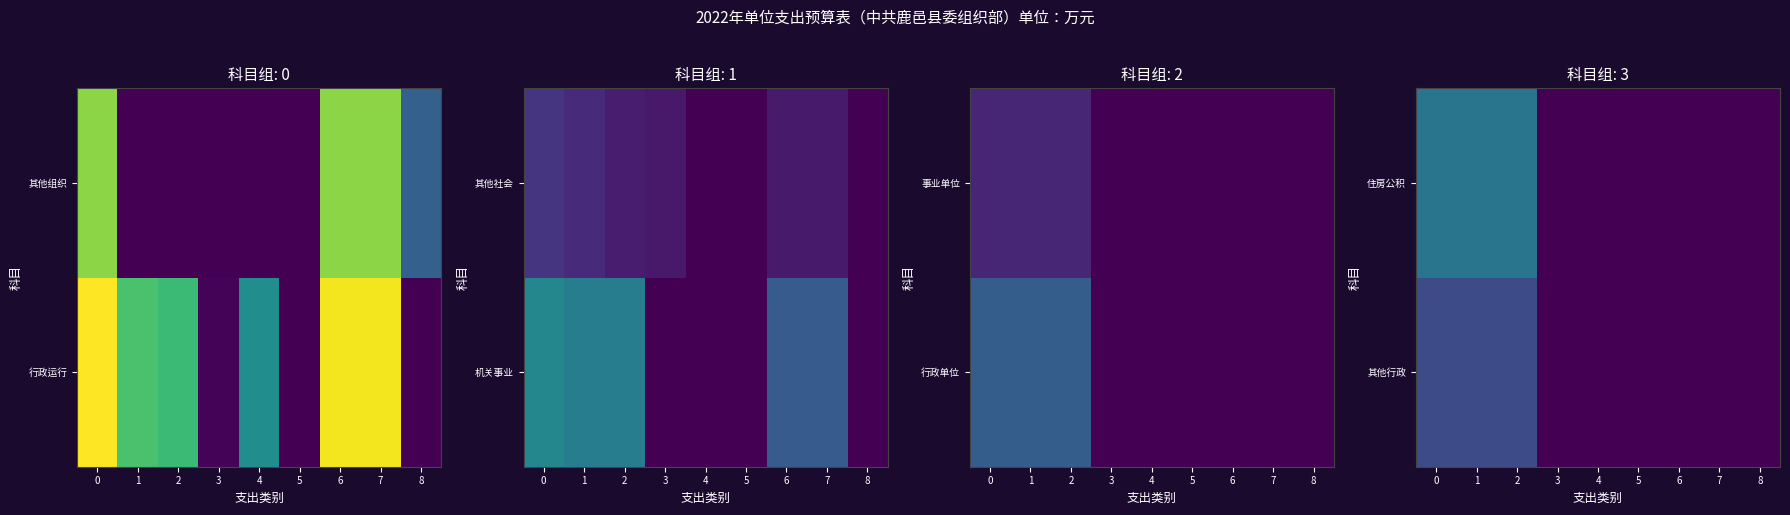

The row_0 series shows 1.7 at 1. True or false?

True